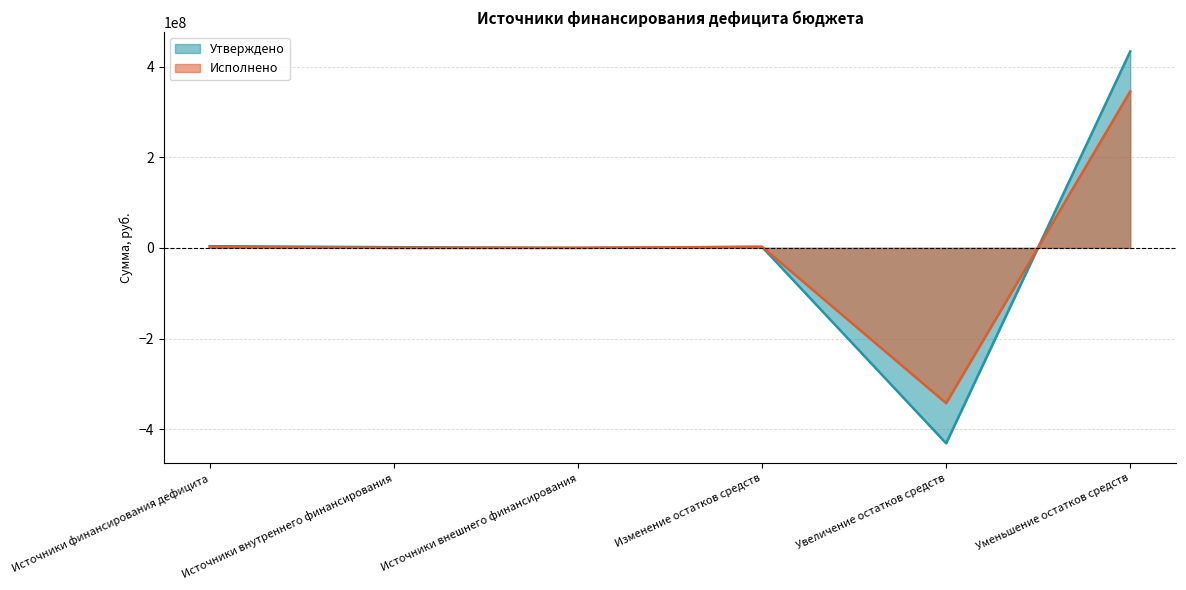

True or false: Утверждено has a value of 1520000.0 at Источники внутреннего финансирования.

True